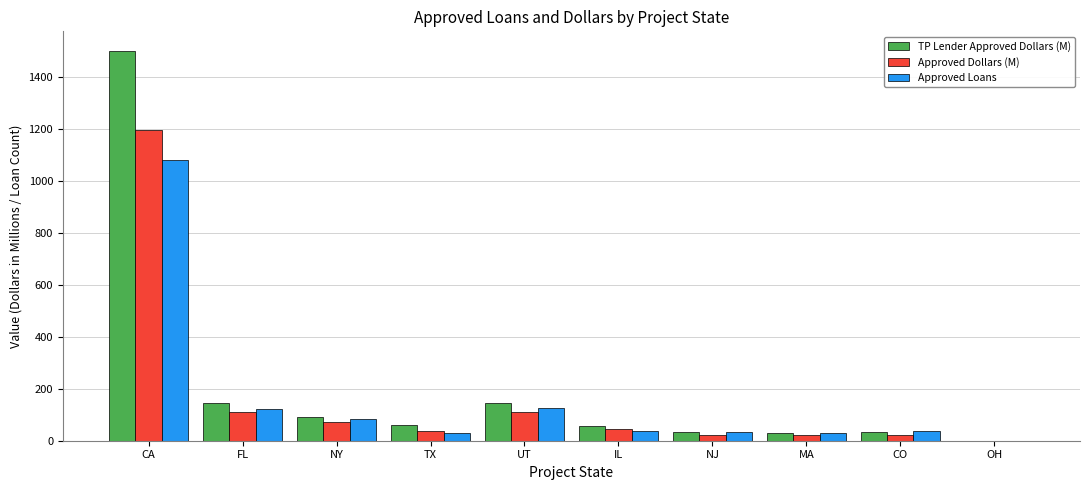

The value of Approved Loans at NY is 84.0. True or false?

True